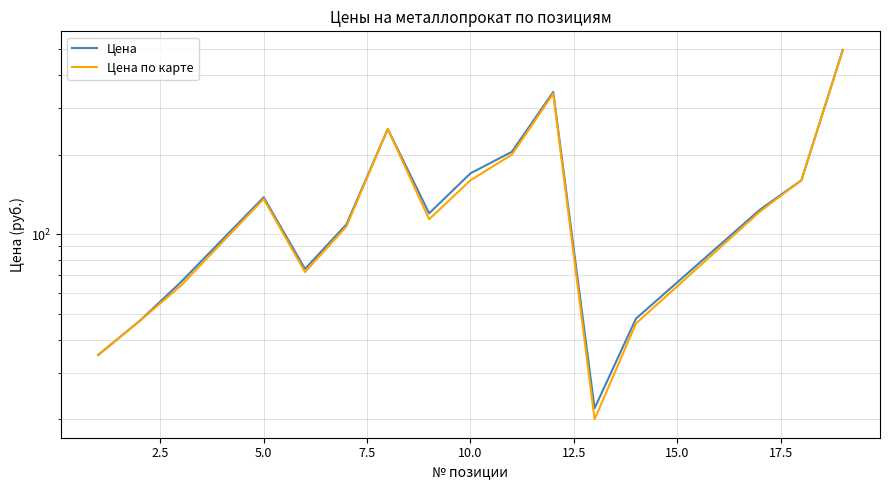

Count the number of data series in this chart.

2